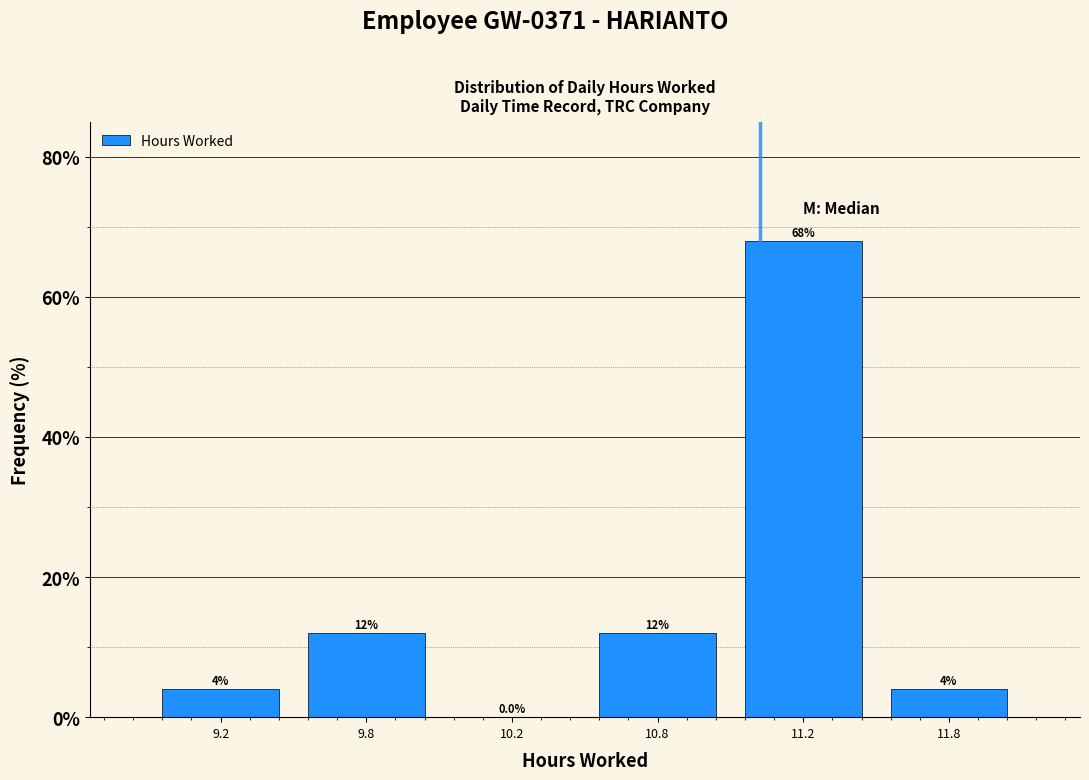

Reading left to right, extract all data points from this chart.

9.2=4	9.8=12	10.2=0	10.8=12	11.2=68	11.8=4